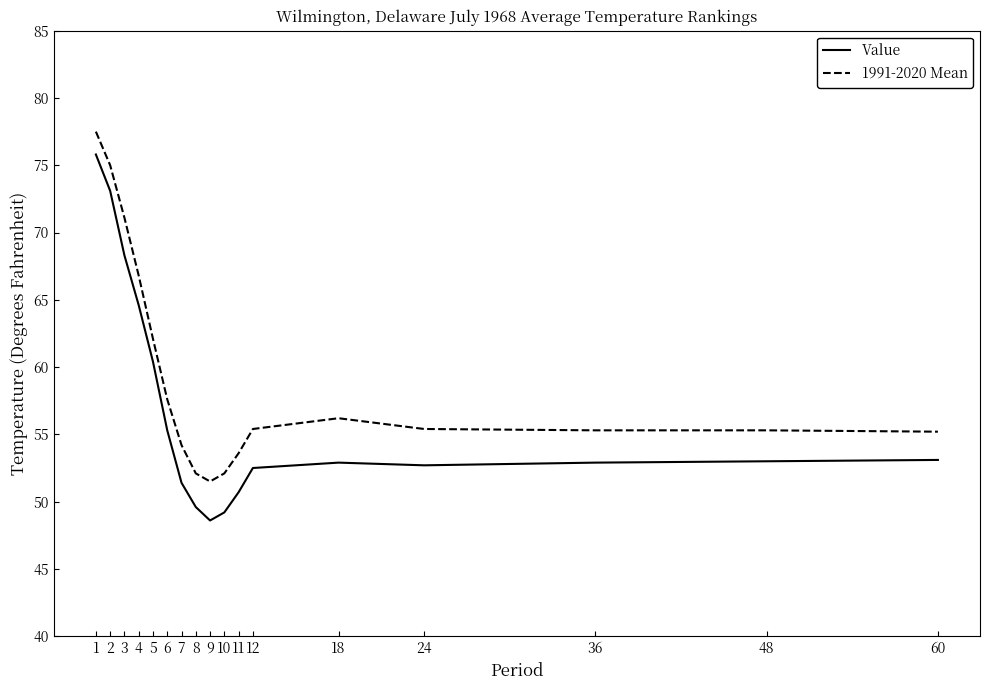

Is the value of Value at 24 greater than the value of 1991-2020 Mean at 60?

No